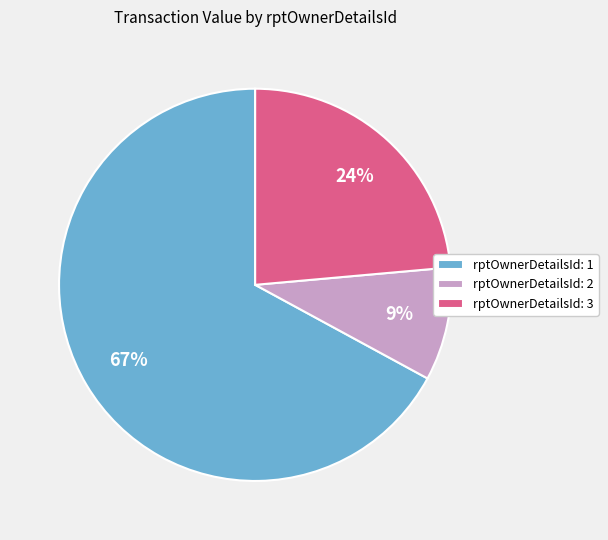

Does any single category account for the majority?

Yes